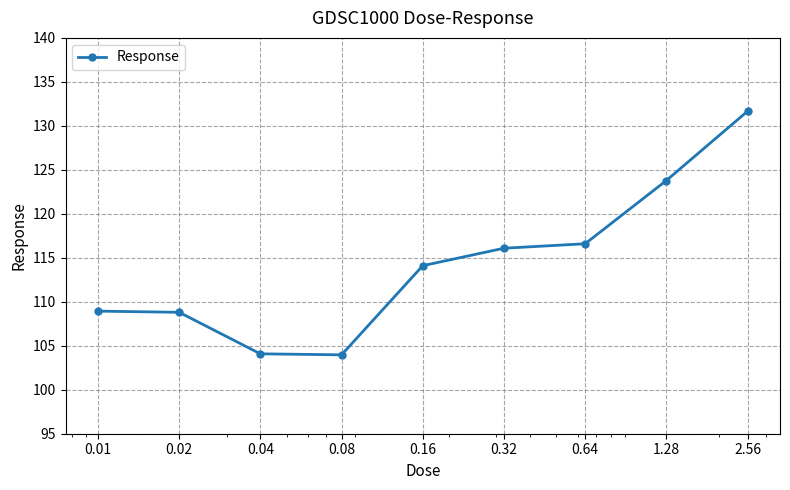

What is the value of the 6th point from the left?

116.1